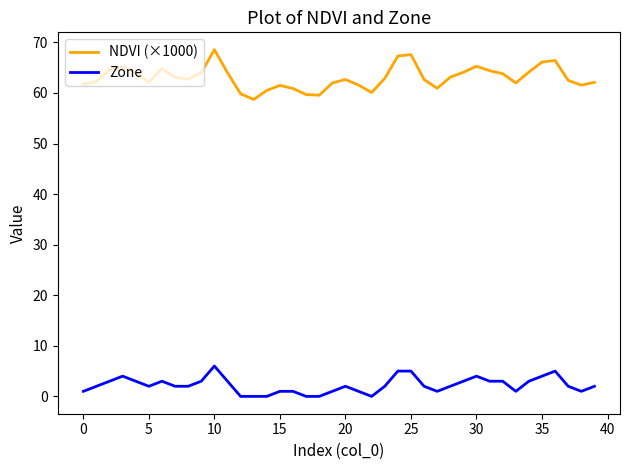

What is the difference between the maximum and second lowest values in the Zone series?

6.0